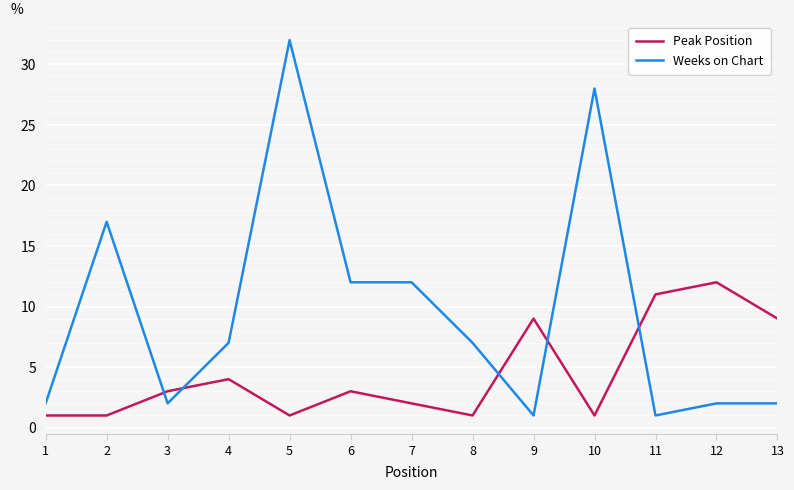

What is the smallest value displayed?

1